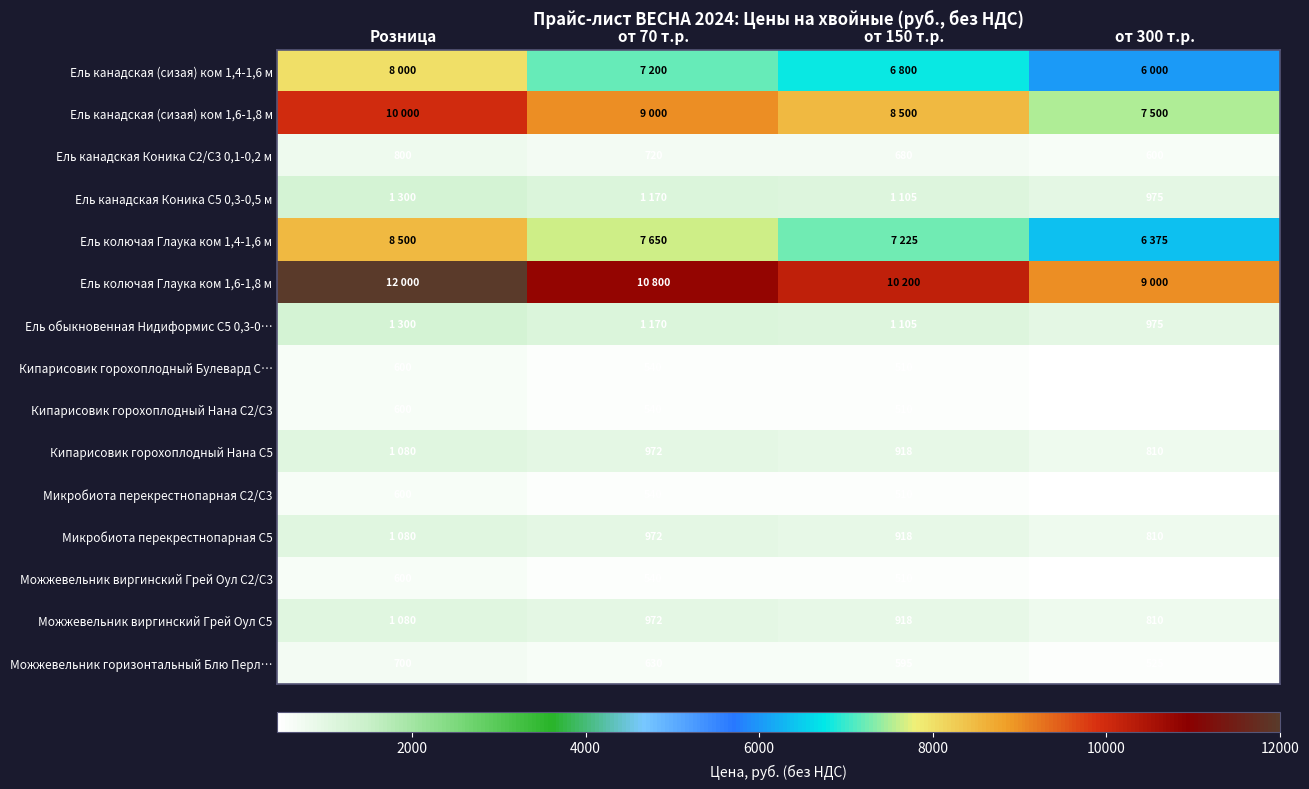

At which category is the sum across all series the highest?

Розница